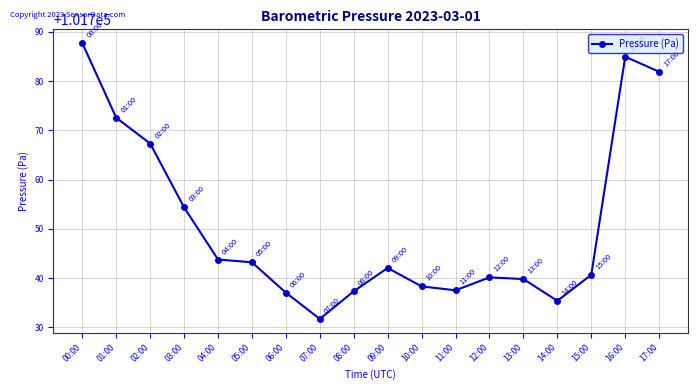

True or false: the data shows 101737.6 at 11:00.

True